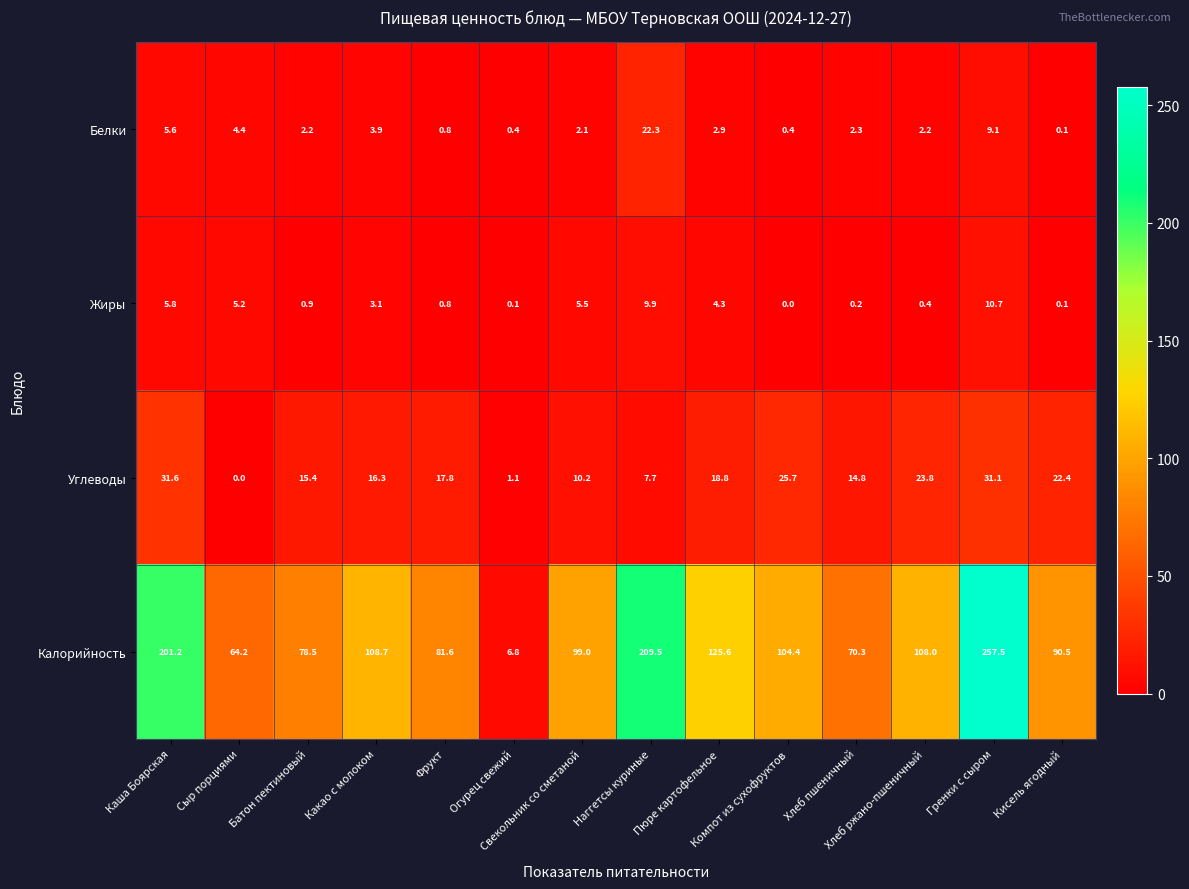

At which category does the chart reach its peak across all series?

Гренки с сыром